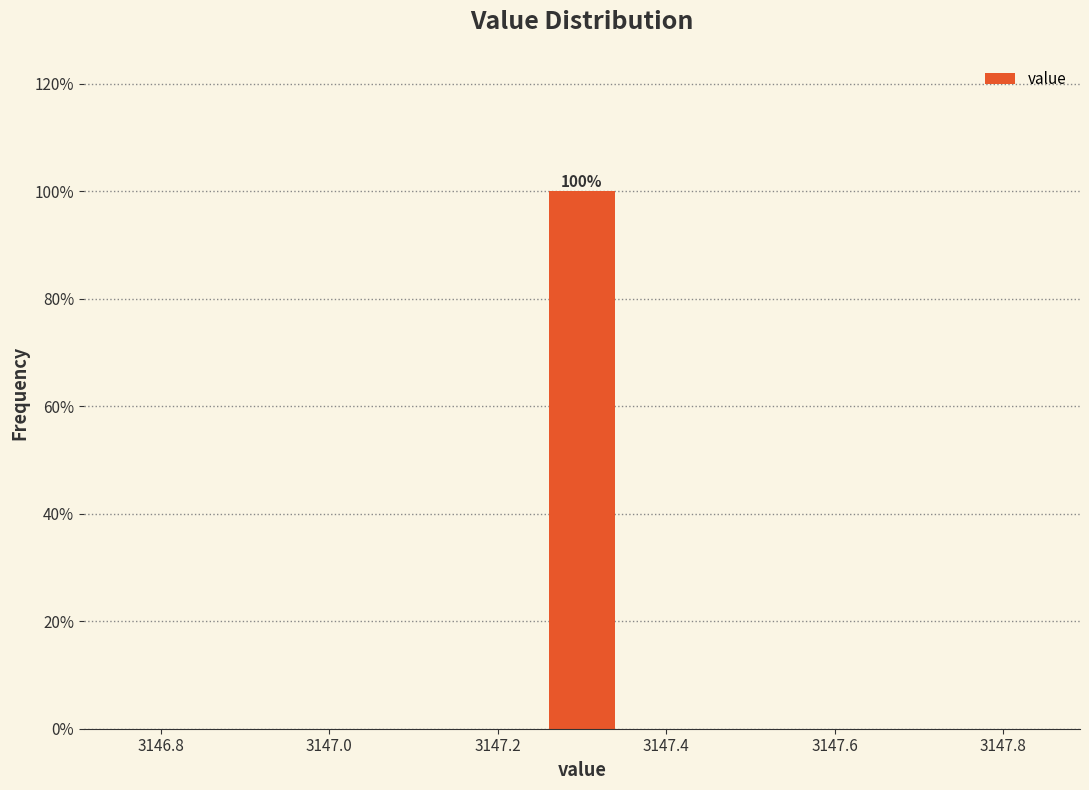

Which range on the x-axis has the tallest bar?

3147.26 to 3147.34